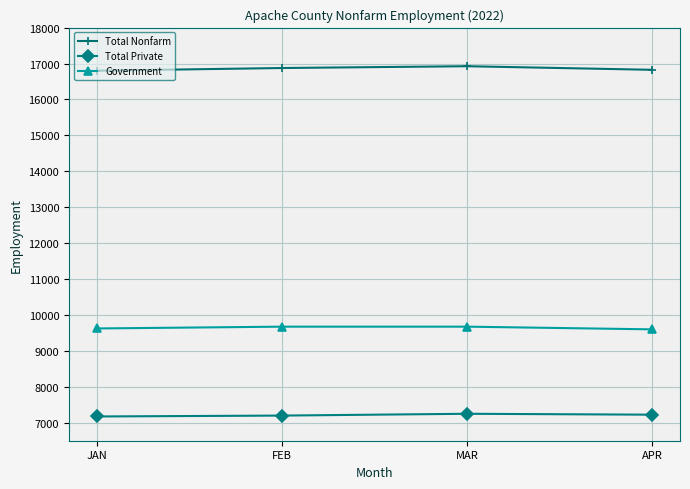

What is the sum of all Total Private values?

28850